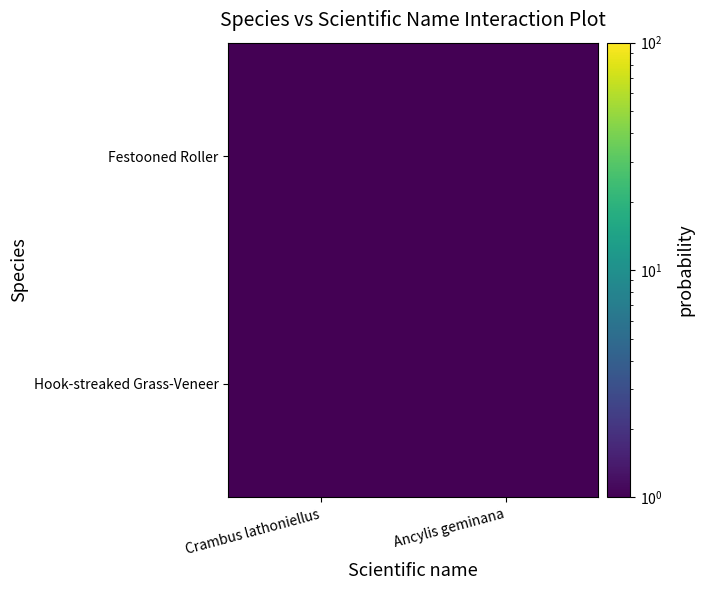

Reading left to right, list all the values displayed in this chart.

Hook-streaked Grass-Veneer: Crambus lathoniellus=1.0	Ancylis geminana=0.1
Festooned Roller: Crambus lathoniellus=0.1	Ancylis geminana=1.0